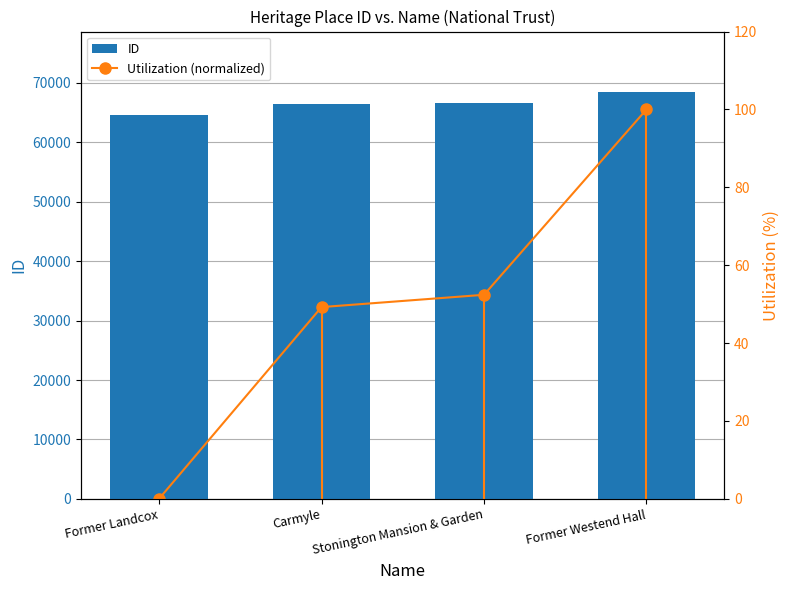

How many groups of bars are there?

4